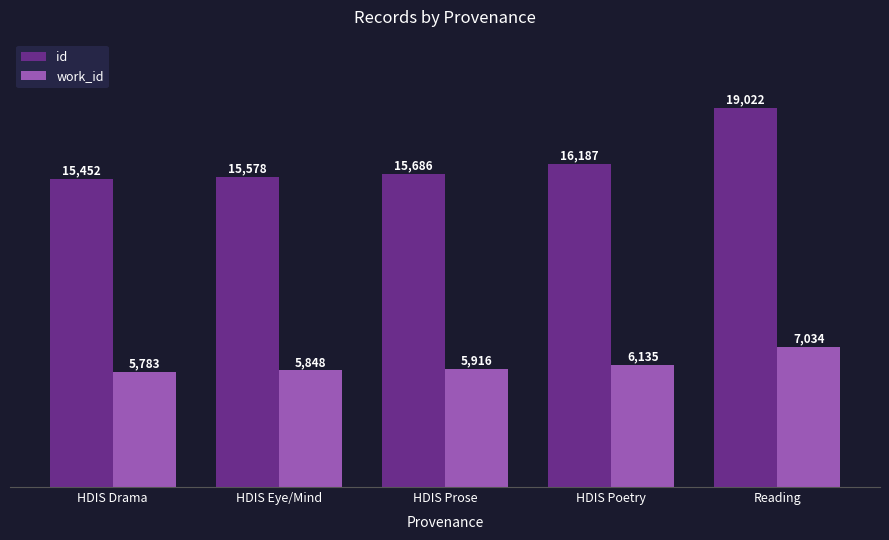

Does the chart contain any negative values?

No